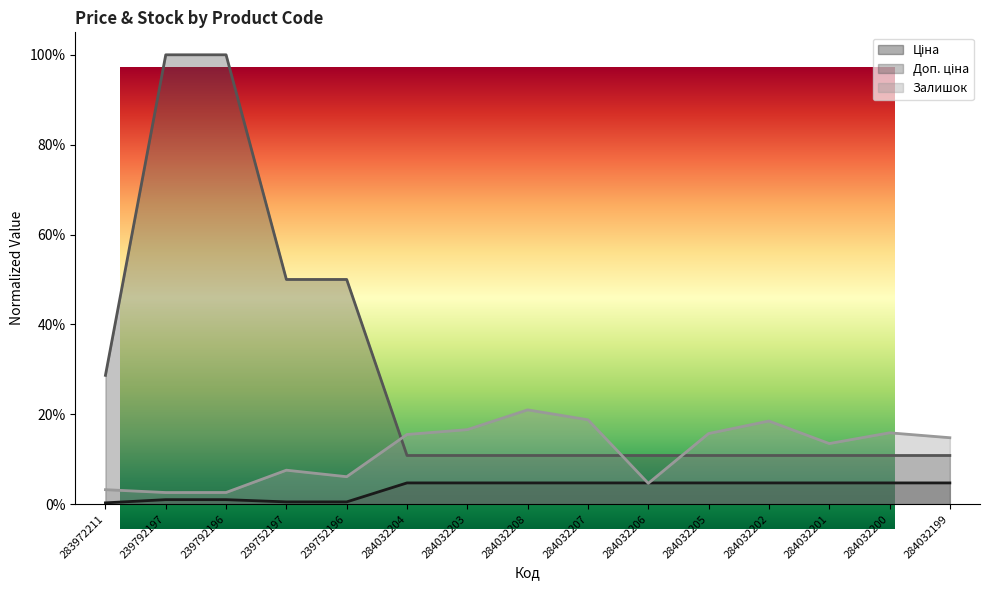

What is the difference between the maximum and minimum values in the Доп. ціна series?

0.9